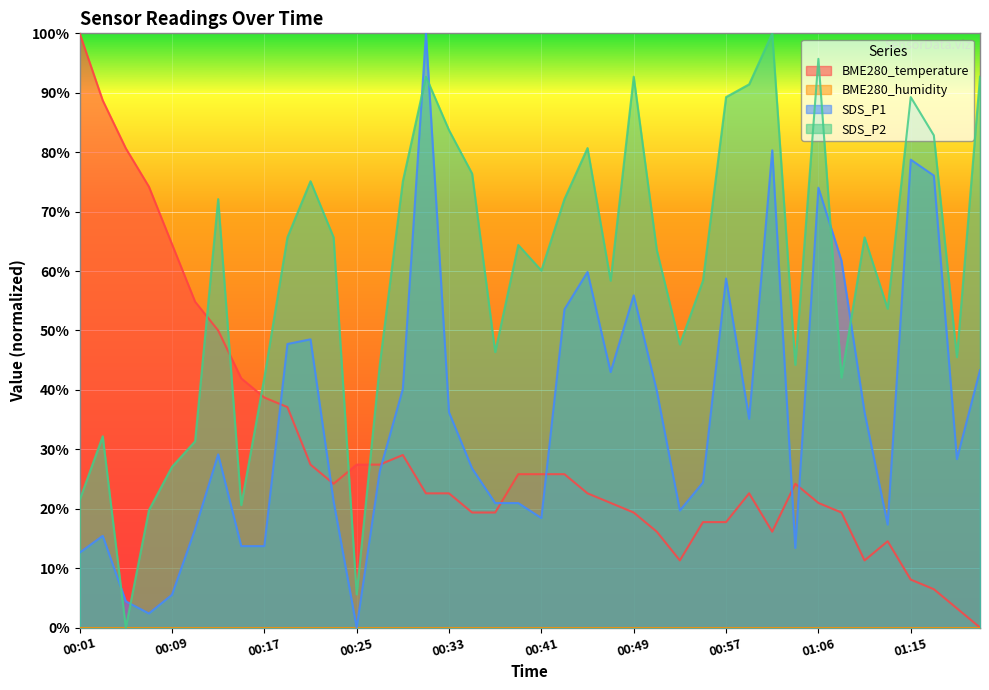

What is the average value of the BME280_temperature series?

30.0